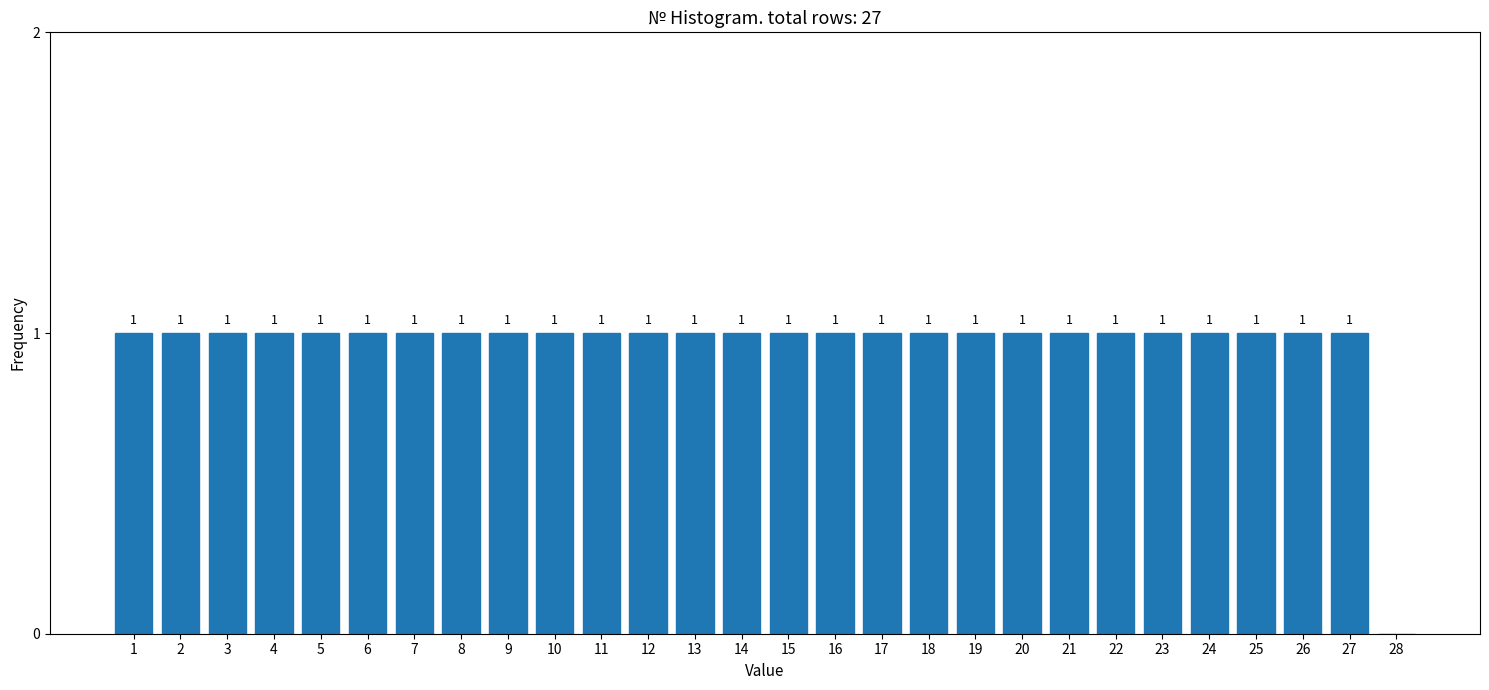

Reading right to left, transcribe all the data shown in this chart.

28=0	27=1	26=1	25=1	24=1	23=1	22=1	21=1	20=1	19=1	18=1	17=1	16=1	15=1	14=1	13=1	12=1	11=1	10=1	9=1	8=1	7=1	6=1	5=1	4=1	3=1	2=1	1=1